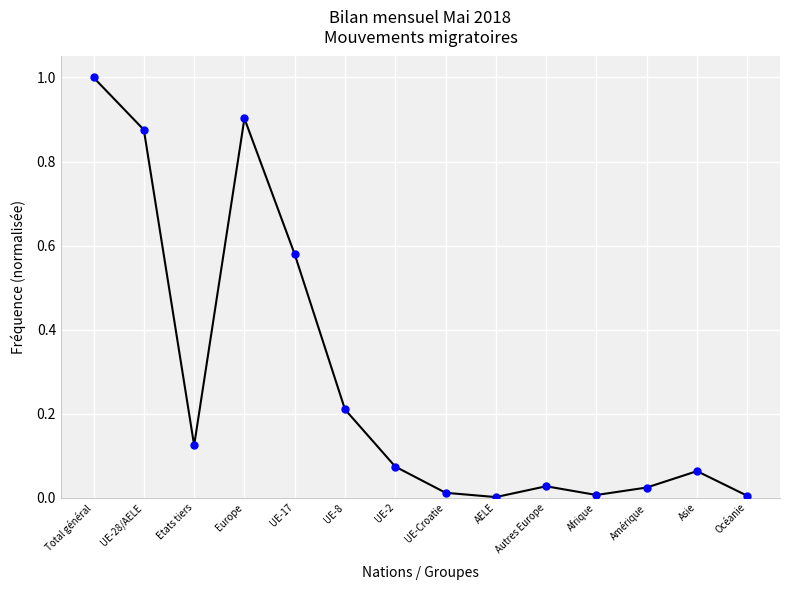

True or false: the data shows 0.6 at Total général.

False